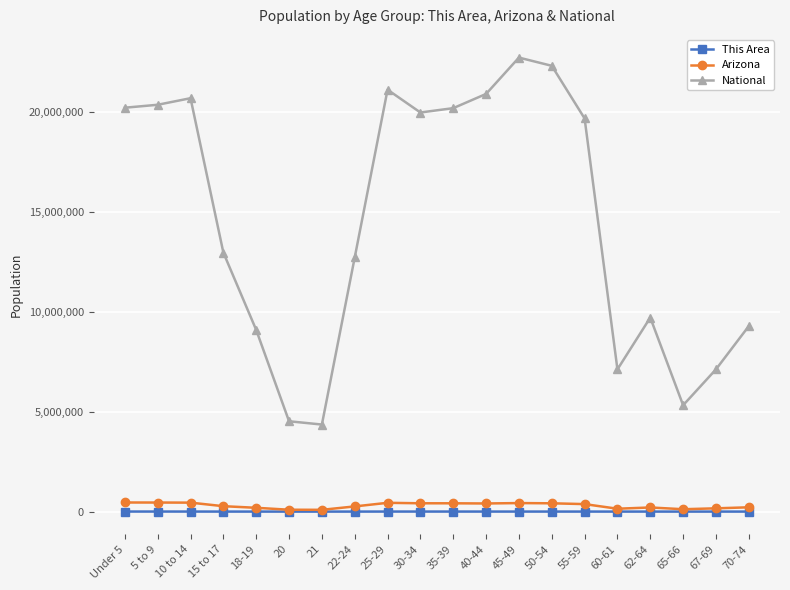

True or false: National has more than 0 interior local peaks.

True